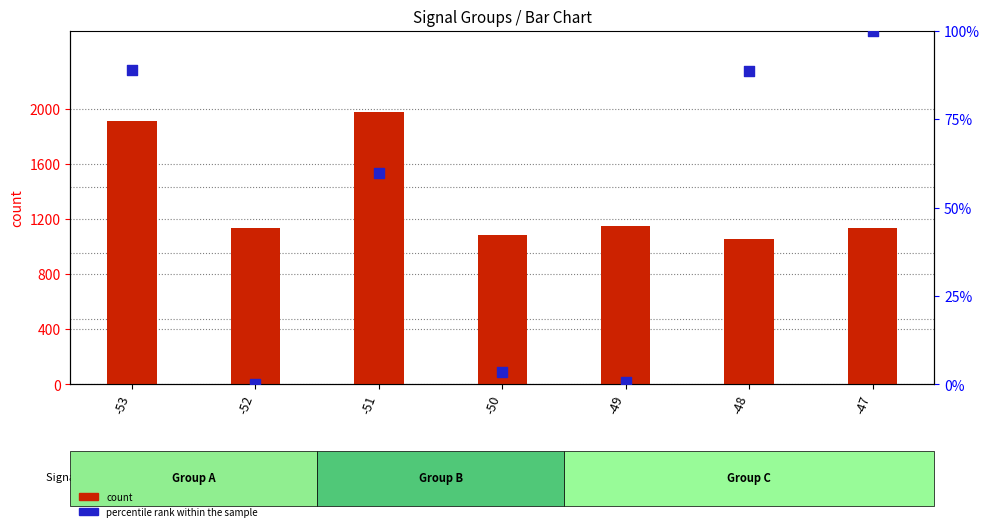

Which series has the largest total across all categories?

count